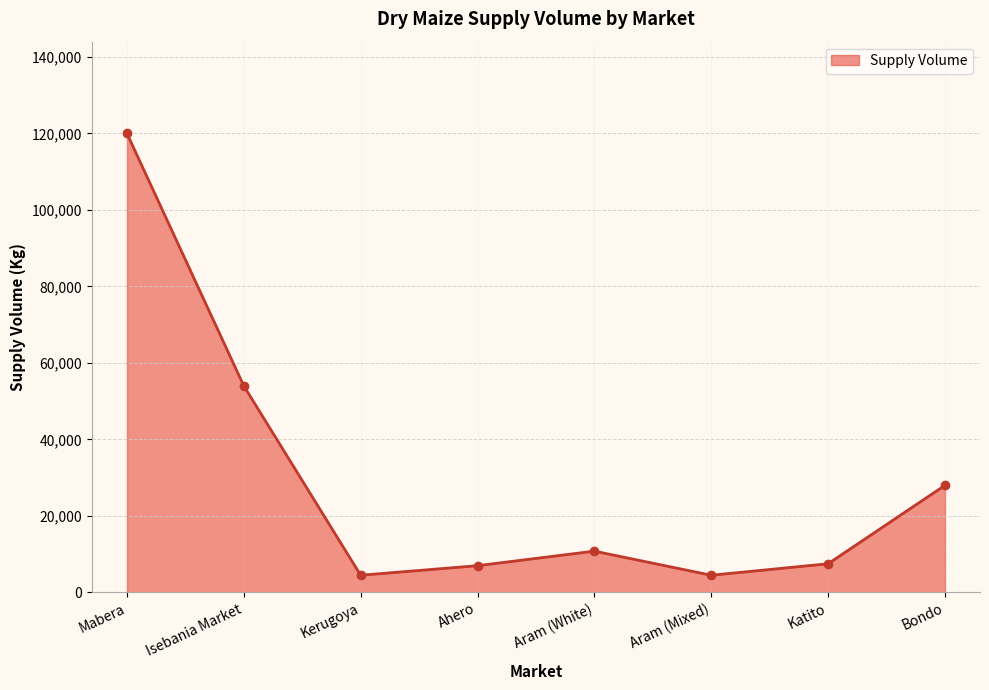

What is the change in value from Mabera to Katito?

-112500